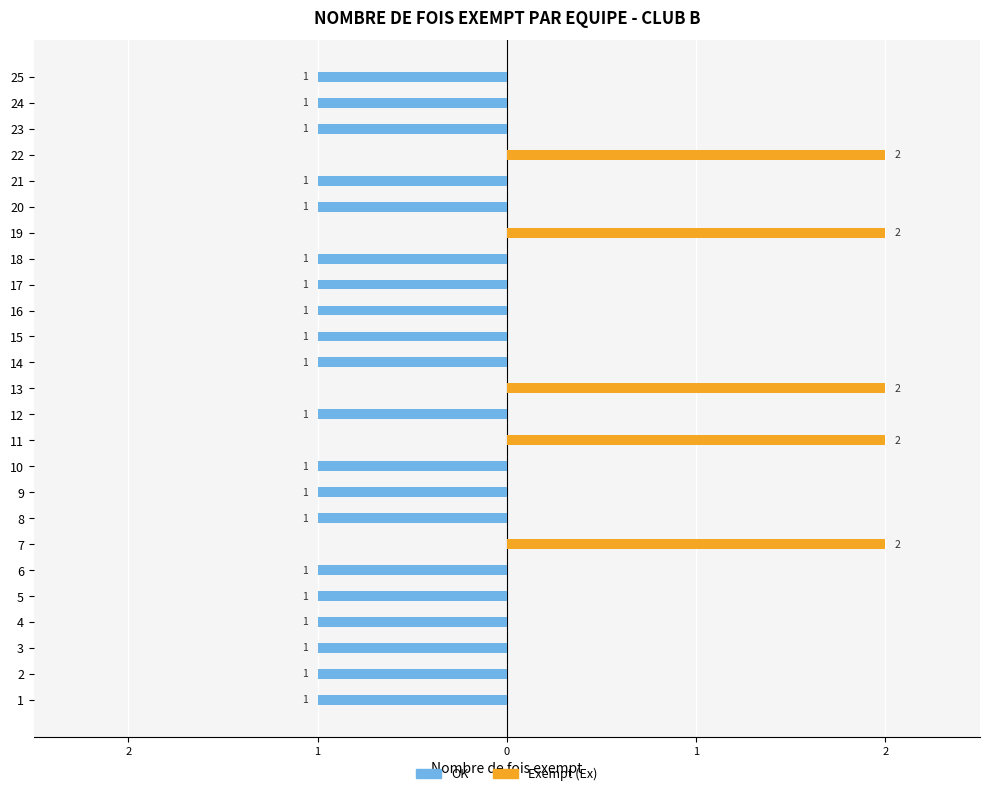

Reading left to right, what are all the values shown in this chart?

OK (sans exemption): -1	-1	-1	-1	-1	-1	0	-1	-1	-1	0	-1	0	-1	-1	-1	-1	-1	0	-1	-1	0	-1	-1	-1
Exempt (Ex): 0	0	0	0	0	0	2	0	0	0	2	0	2	0	0	0	0	0	2	0	0	2	0	0	0